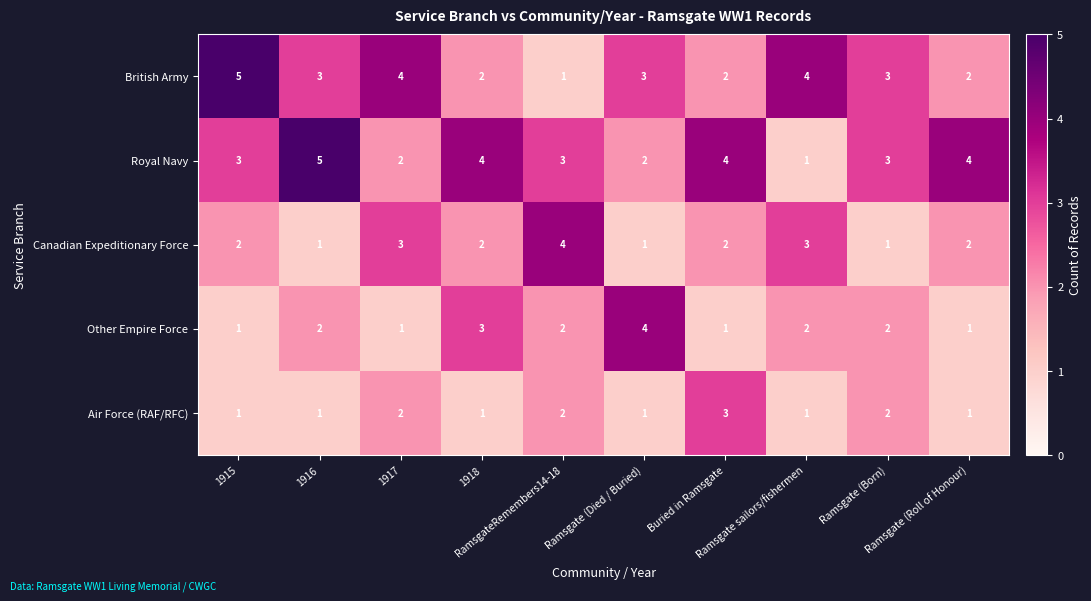

What is the sum of all Royal Navy values?

31